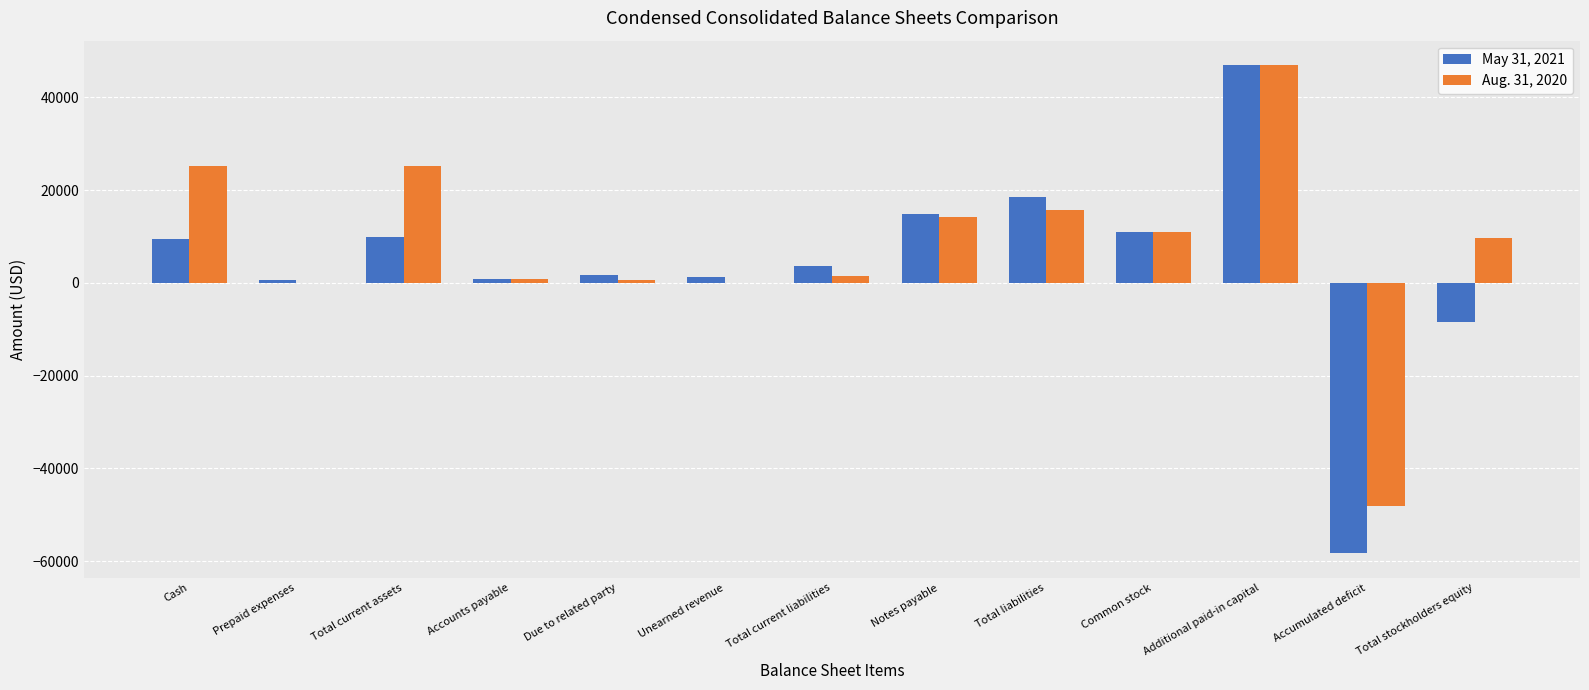

At which category is the sum across all series the highest?

Additional paid-in capital